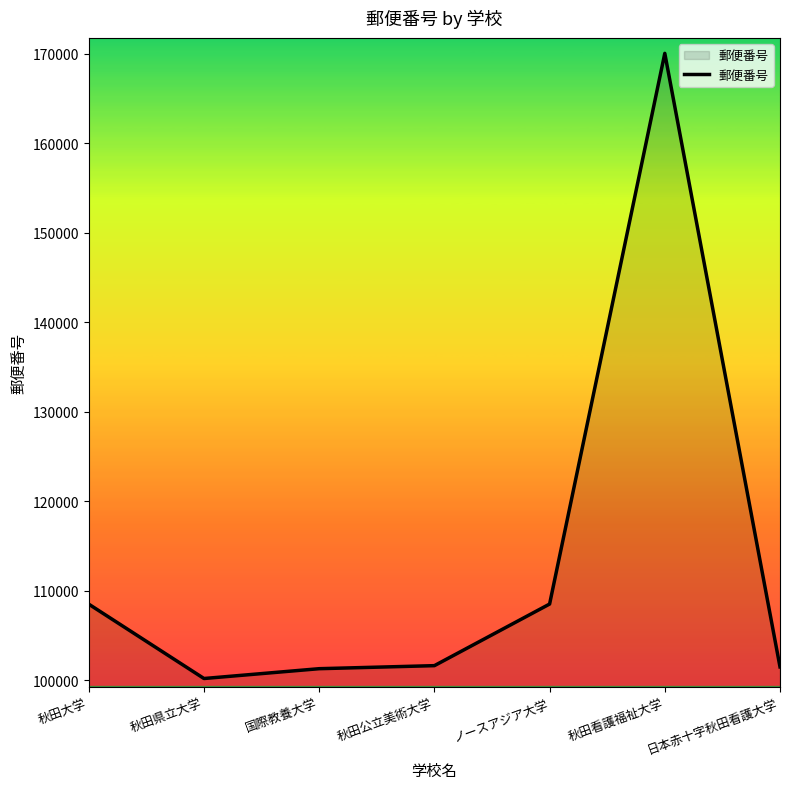

Is it true that the value at 秋田看護福祉大学 is 170046?

True